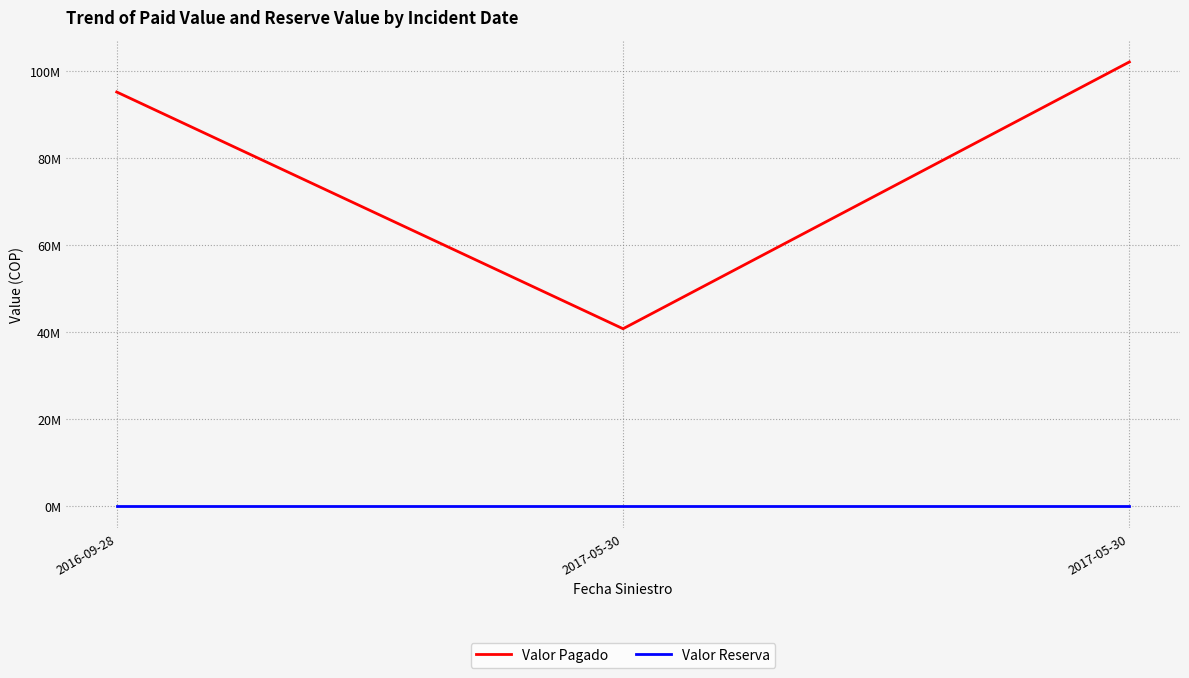

Which series has the largest total across all categories?

Valor Pagado